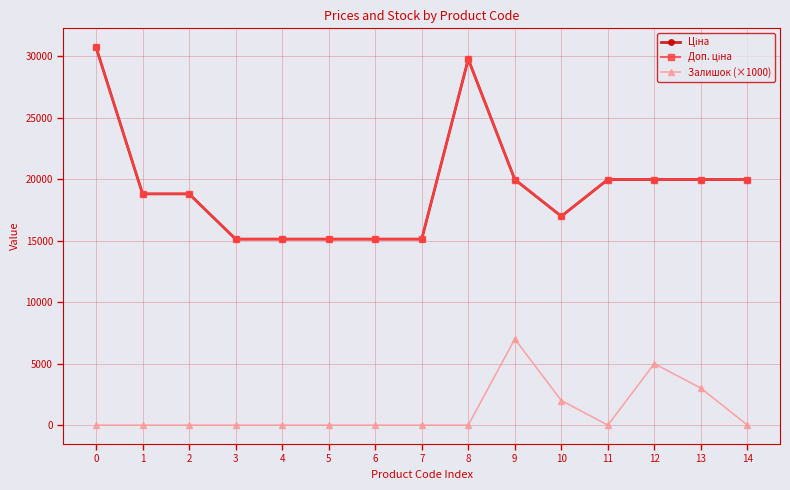

List the series in order of their peak value, highest first.

Ціна, Доп. ціна, Залишок (×1000)